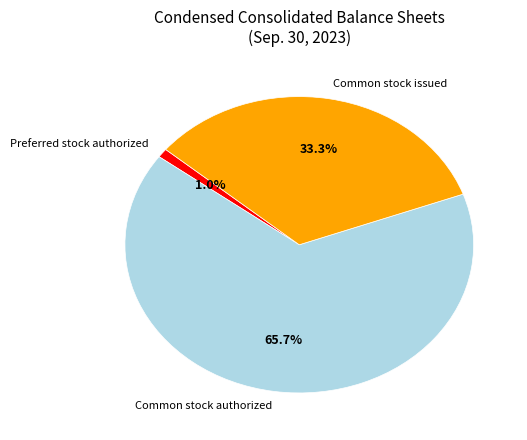

To the nearest percent, what percentage of the pie is Common stock issued?

33%